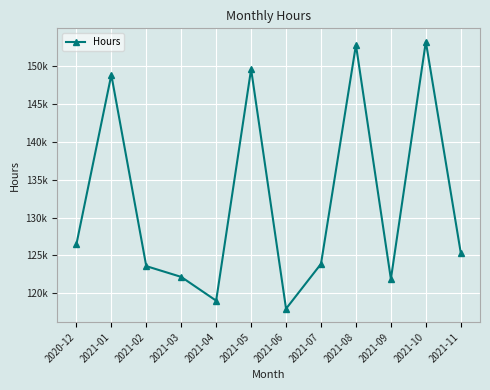

What is the difference between the second highest and second lowest values?

33762.2